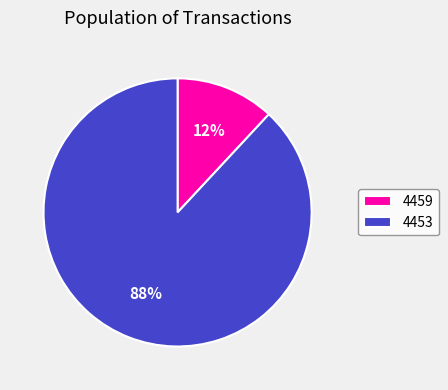

Is it true that 4453 is 88% of the pie?

True